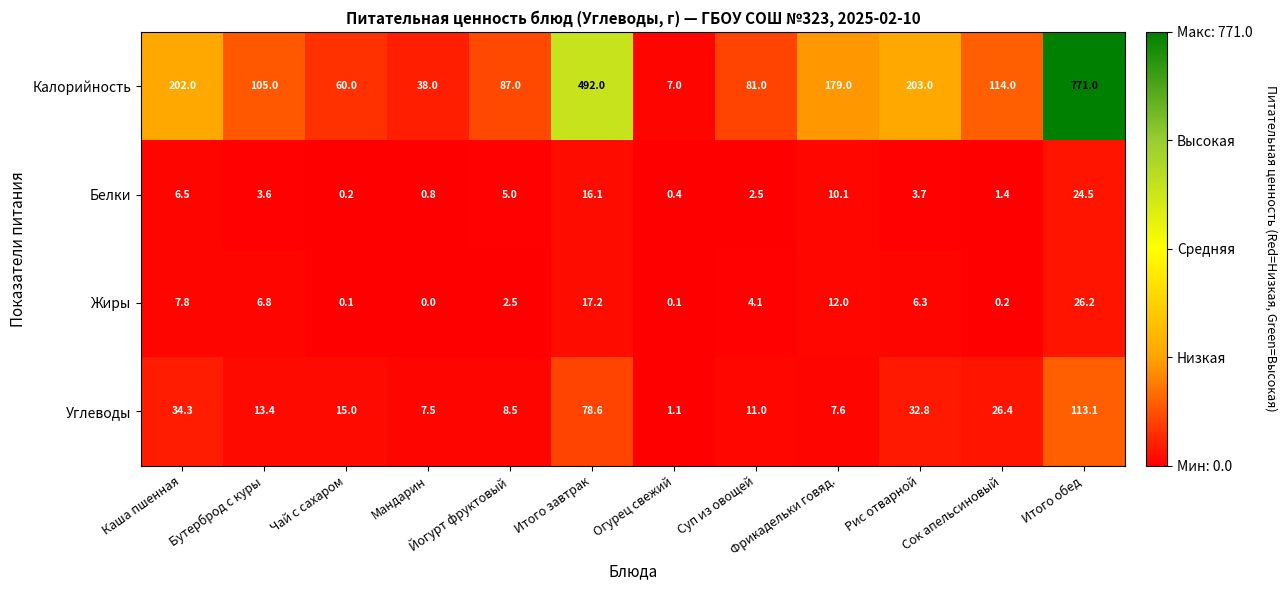

At which category is the sum across all series the highest?

Итого обед